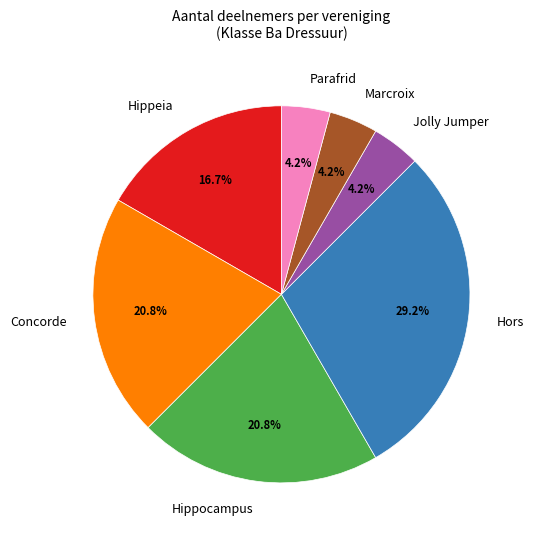

Which category has the biggest portion of the pie?

Hors